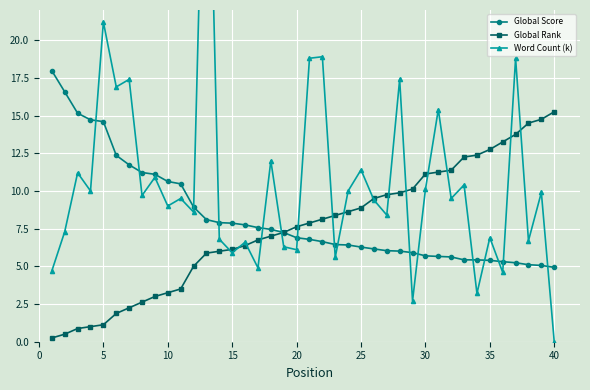

What is the maximum value for Global Score?

18.0